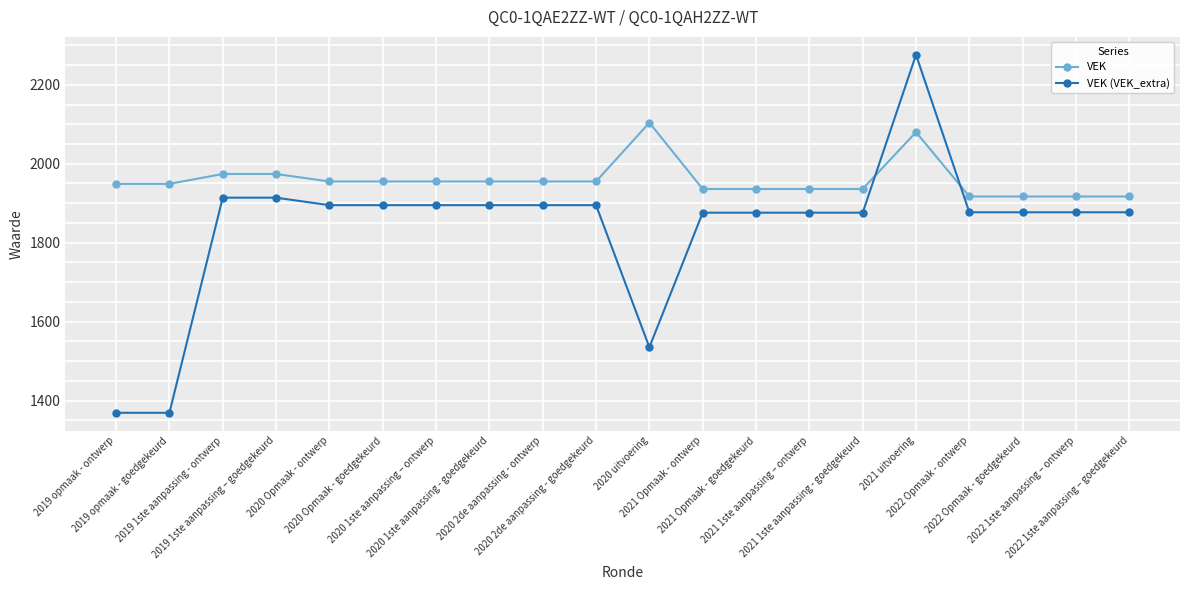

What is the difference between the second highest and second lowest values in the VEK (VEK_extra) series?

545